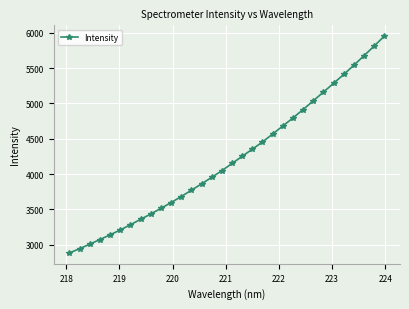

What is the minimum value shown in the chart?

2884.1